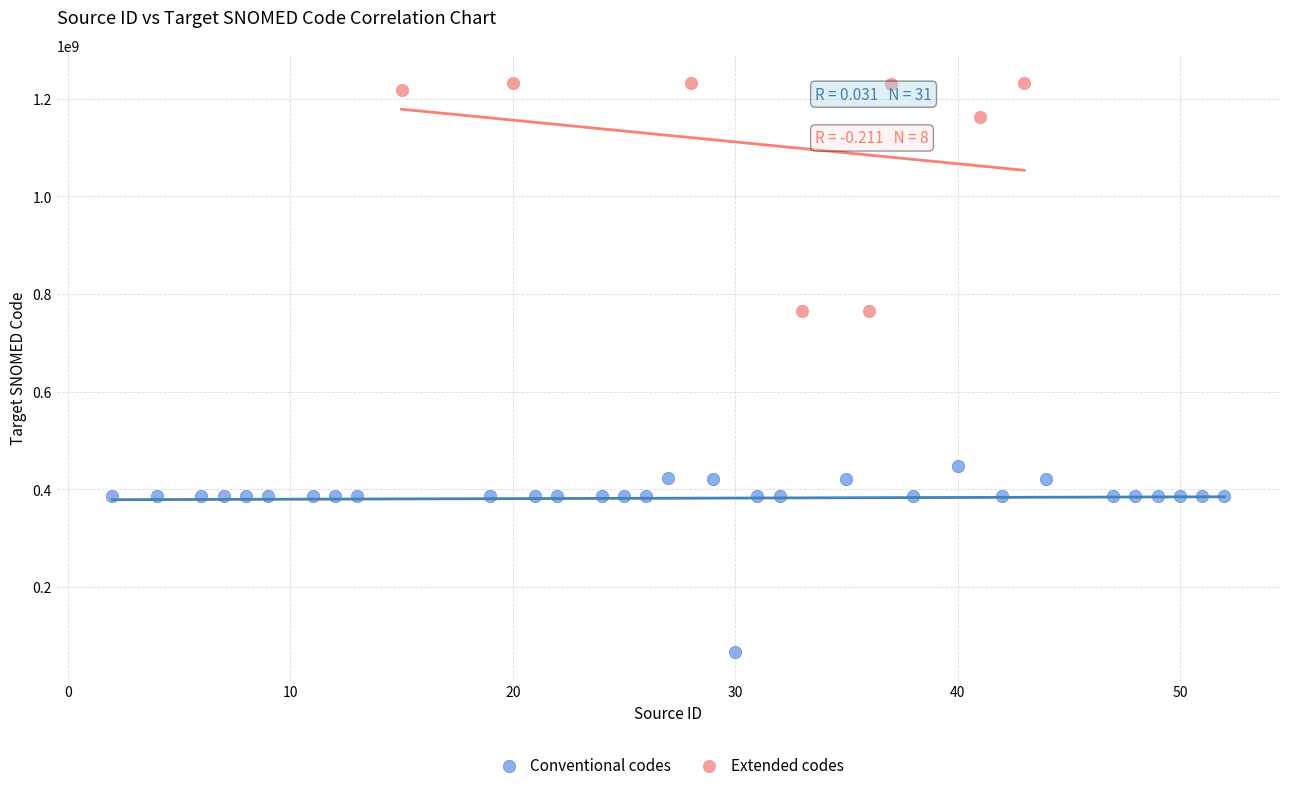

Which series has the largest Y range (max minus min)?

Extended codes